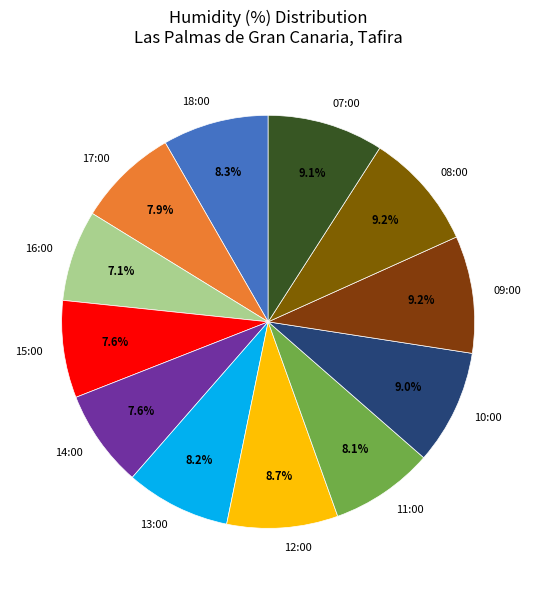

The 14:00 slice represents 8% of the pie. True or false?

True